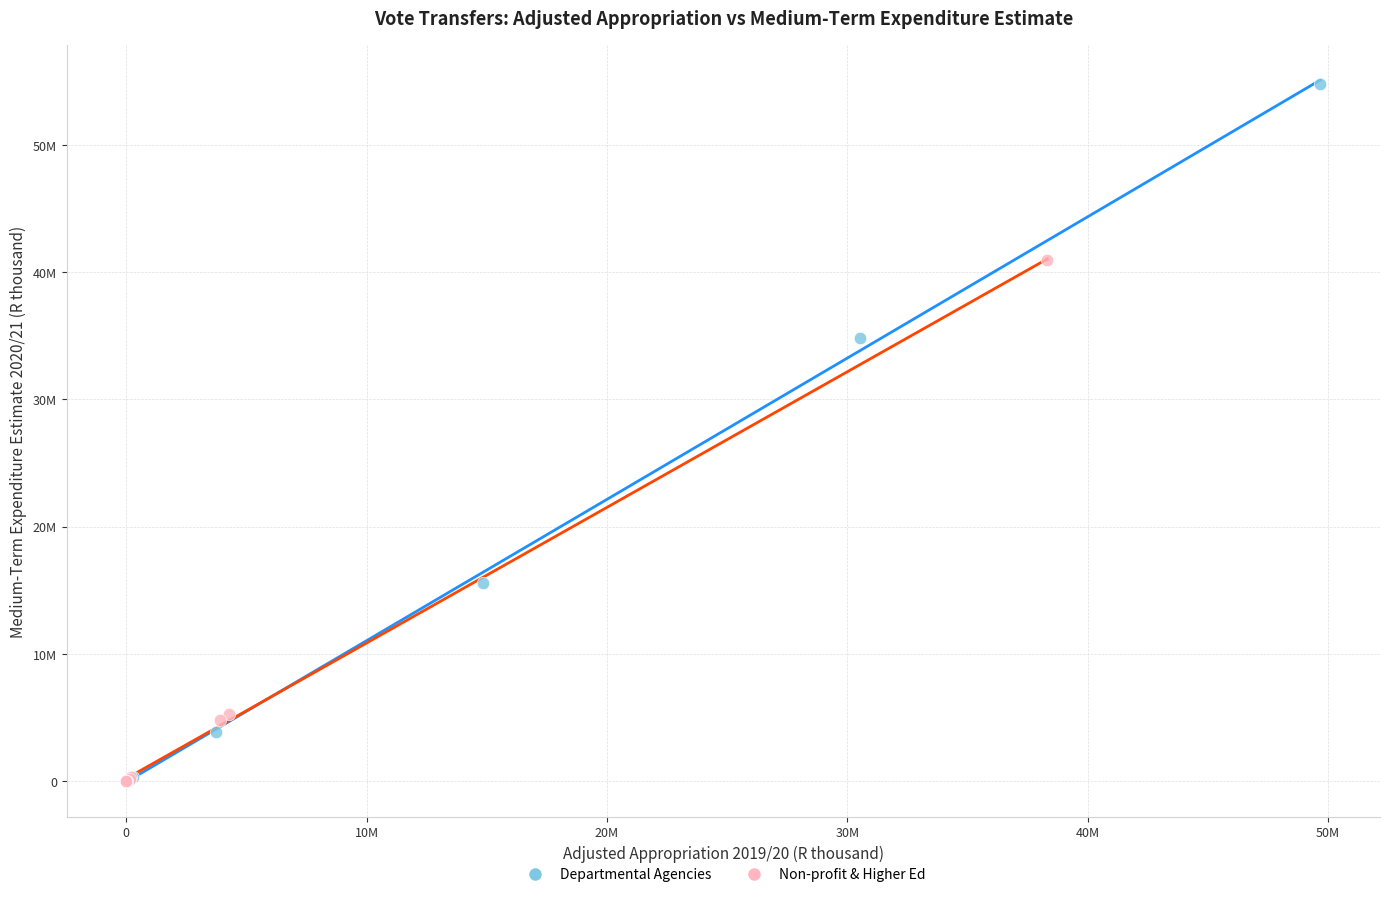

What are all the series names shown in the legend?

Departmental Agencies, Non-profit & Higher Ed